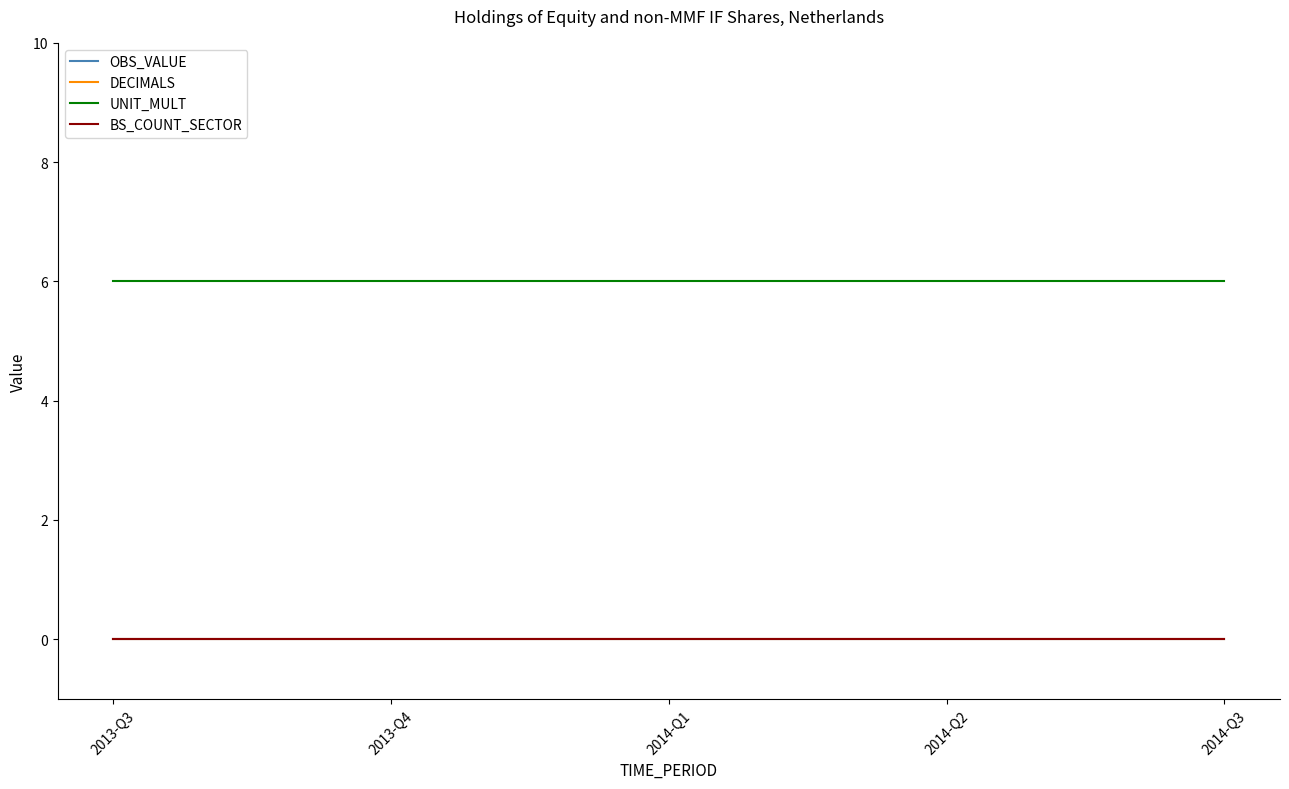

What is the difference between the highest and lowest values at 2013-Q3?

6